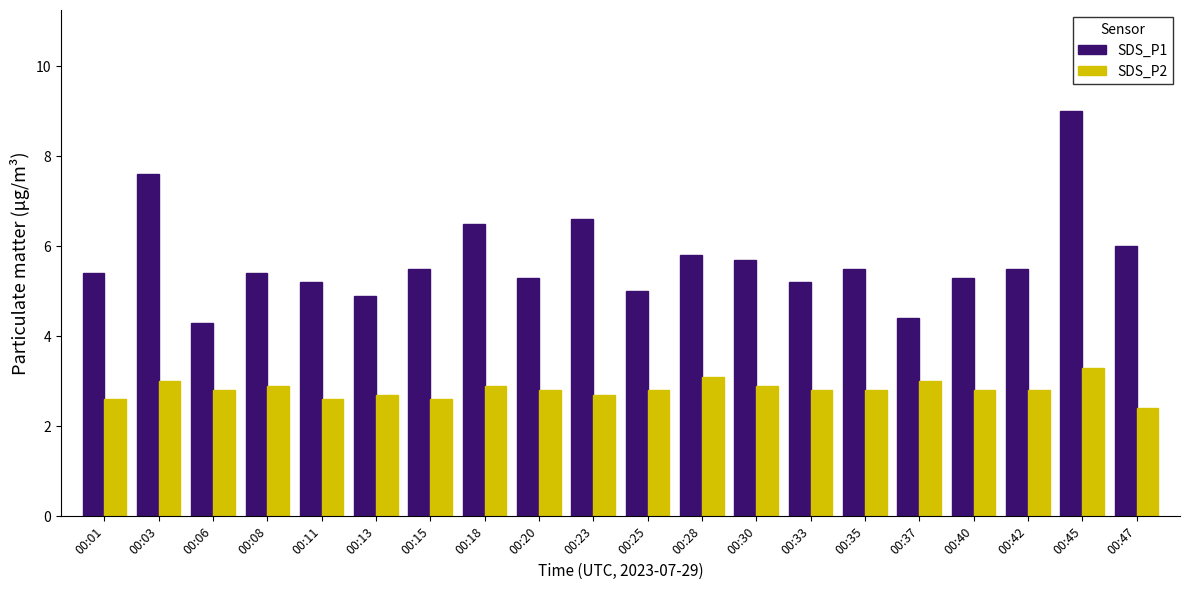

Are the bars horizontal?

No